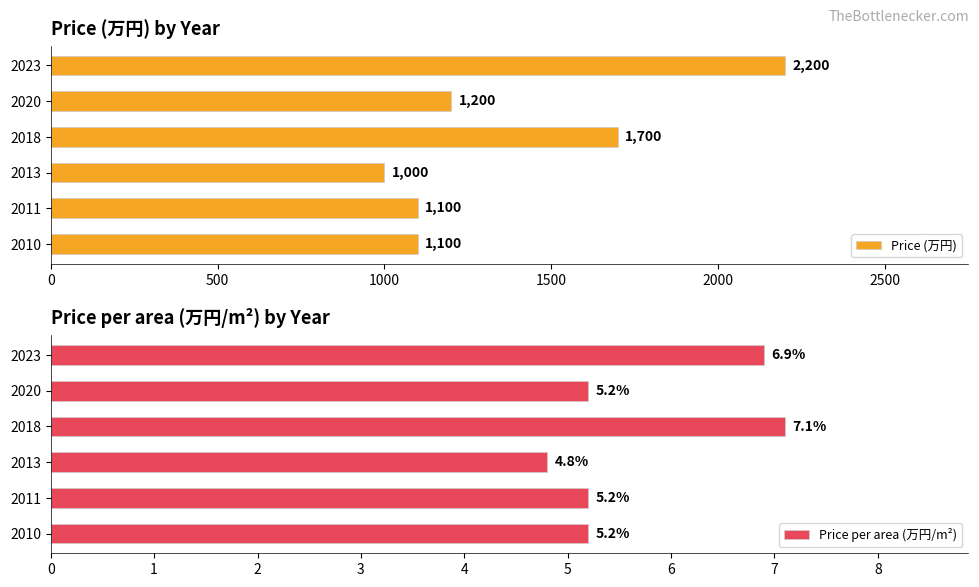

The value of Price (万円) at 2018 is 2364. True or false?

False